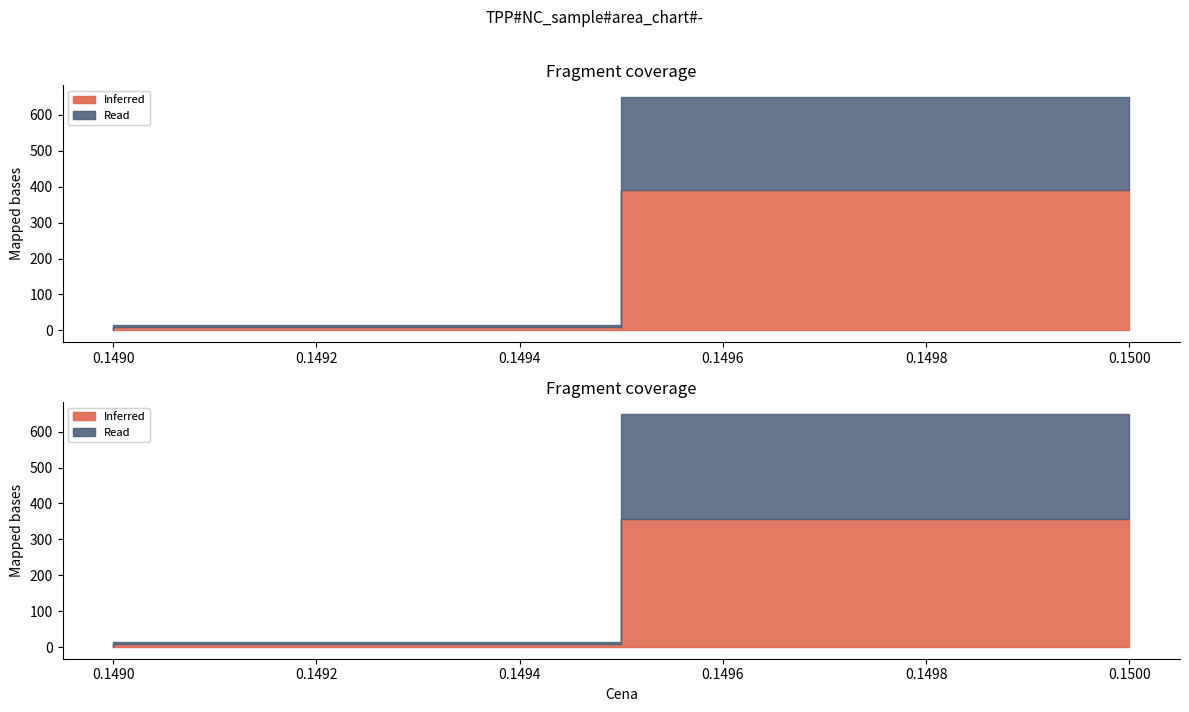

What is the difference between the maximum and minimum values?

649